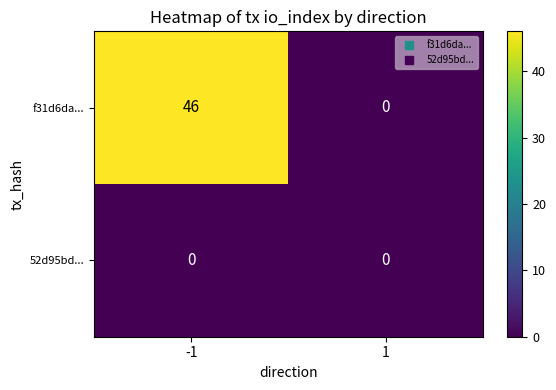

Which series has the widest spread of values?

f31d6da...